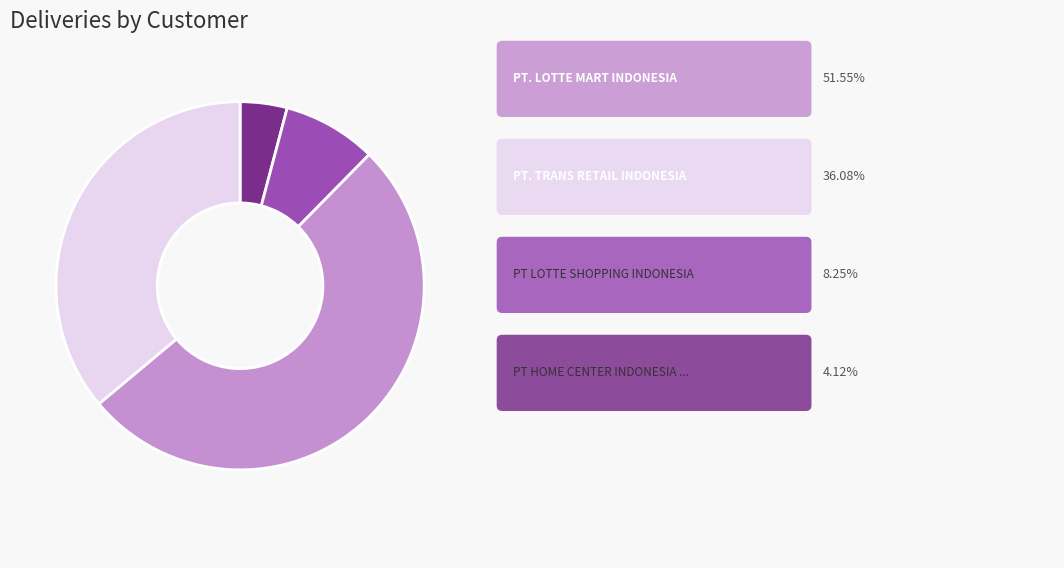

Is there a majority slice in this chart?

Yes